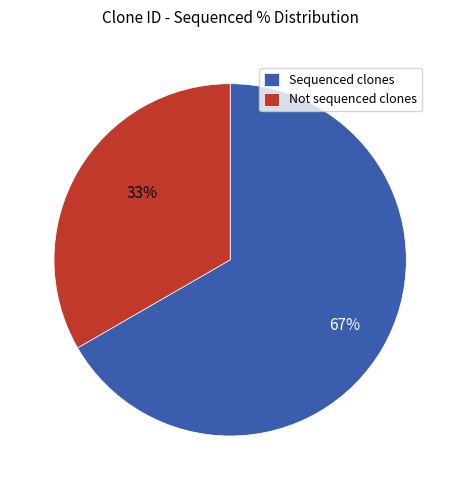

Rank the categories by value from lowest to highest.

Not sequenced clones, Sequenced clones